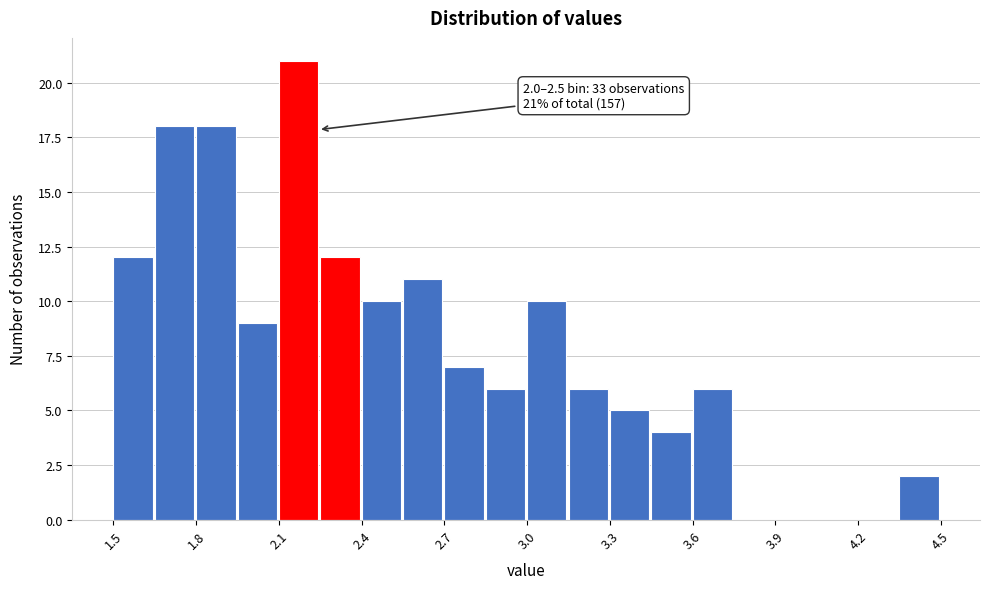

Around what value on the x-axis is the tallest bar? Give the approximate position of its centre, as read against the axis.

2.20